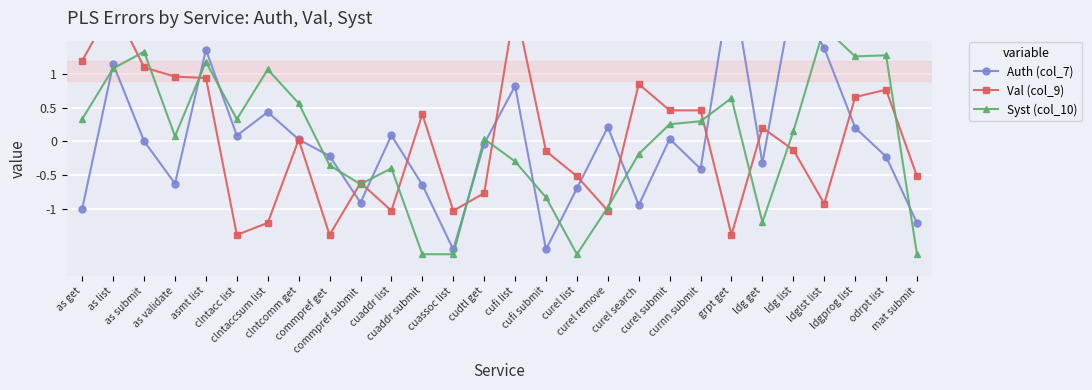

At which label is Auth (col_7) closest to 0?

as submit